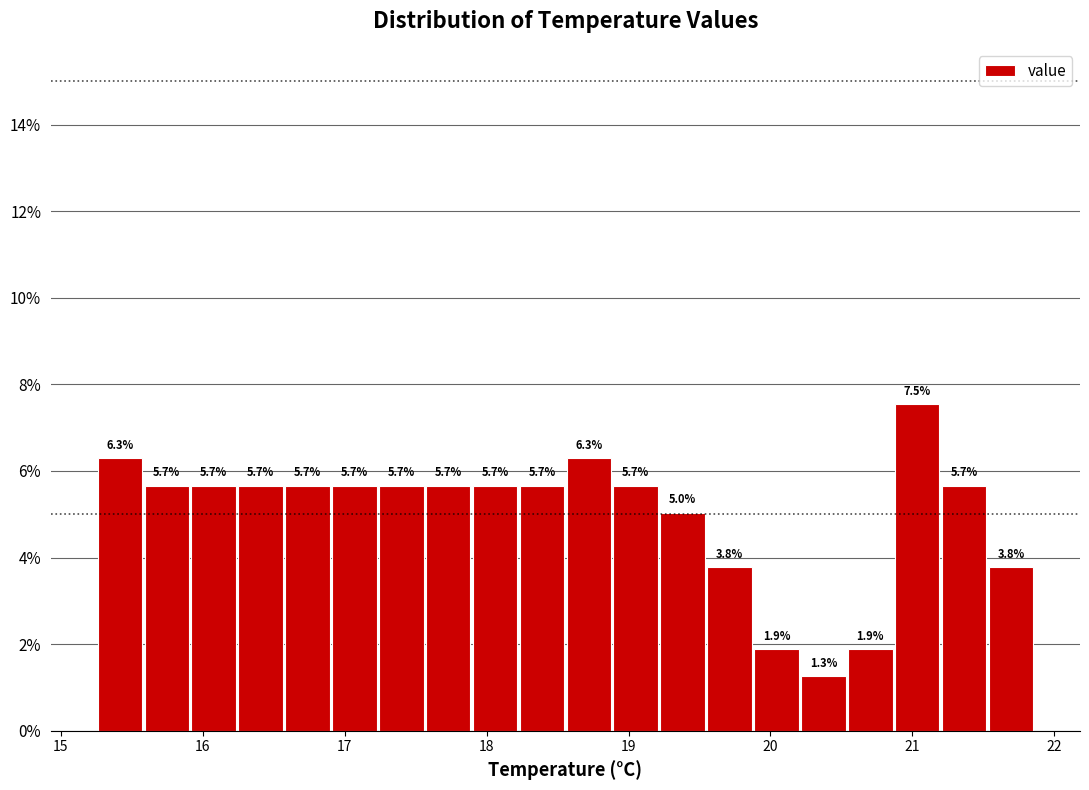

Read against the x-axis, roughly where is the centre of the tallest bar?

21.0